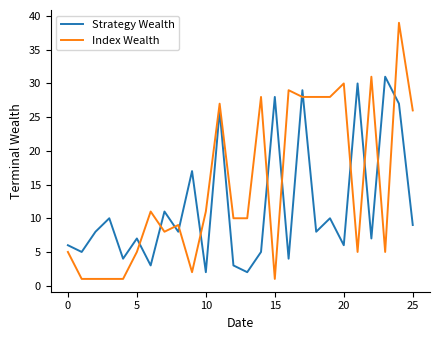

True or false: Index Wealth and Strategy Wealth cross at least once.

True